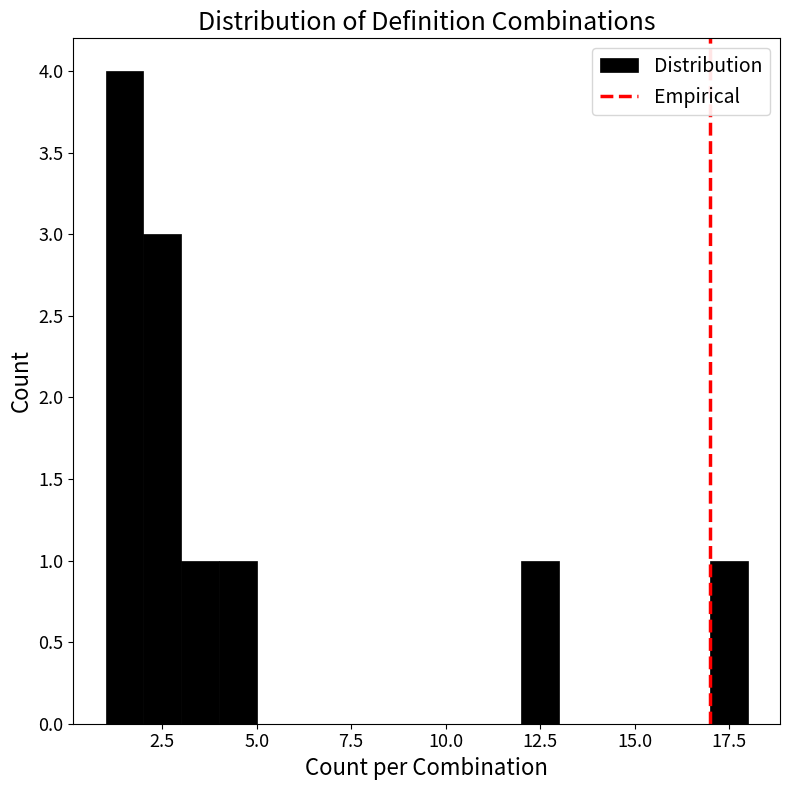

Around what value on the x-axis is the tallest bar? Give the approximate position of its centre, as read against the axis.

1.5